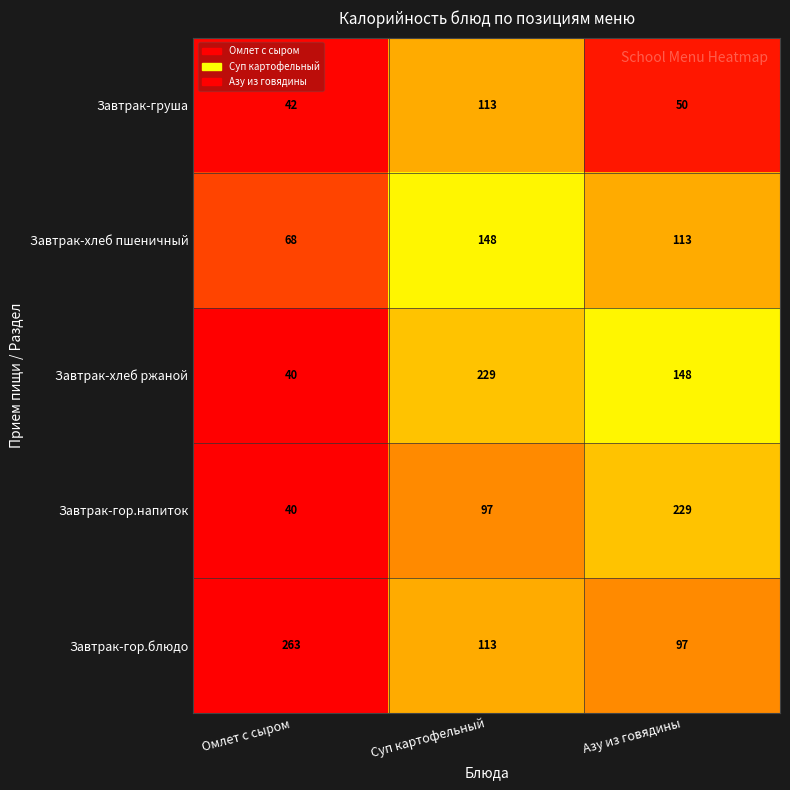

The Завтрак-груша series shows 113 at Суп картофельный. True or false?

True